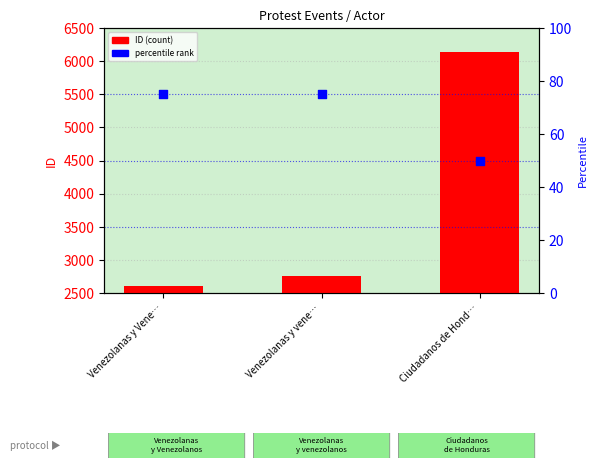

Which series reaches the minimum Y coordinate?

percentile rank within the sample